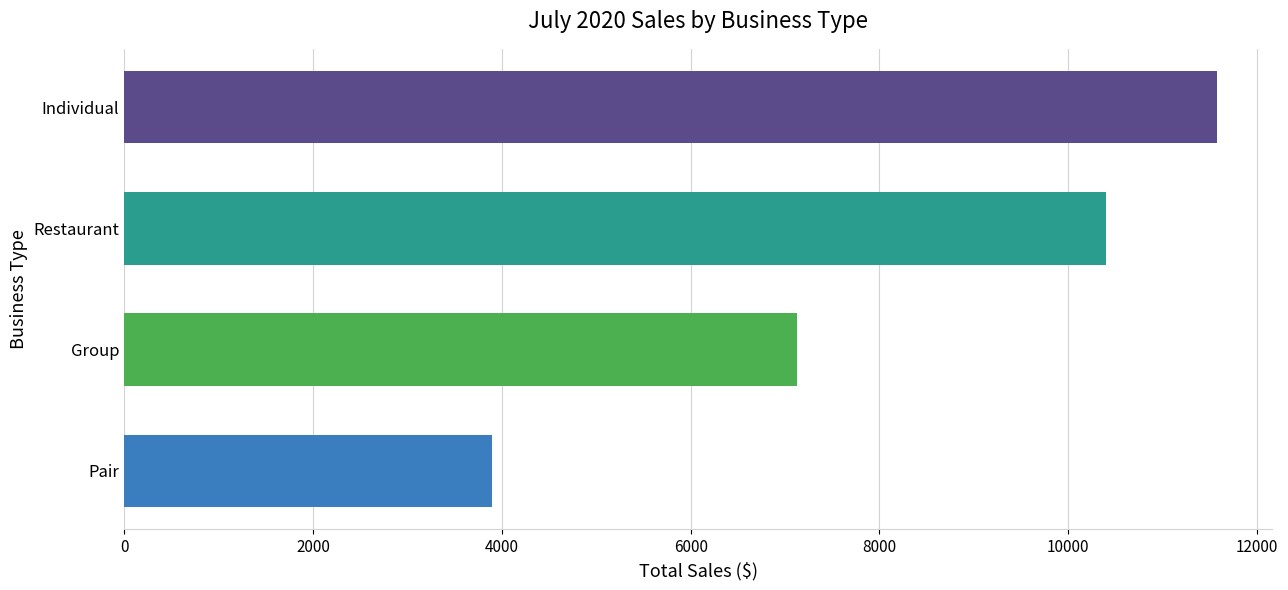

Reading bottom to top, list all the values displayed in this chart.

3891.7	7125.2	10398.4	11581.2